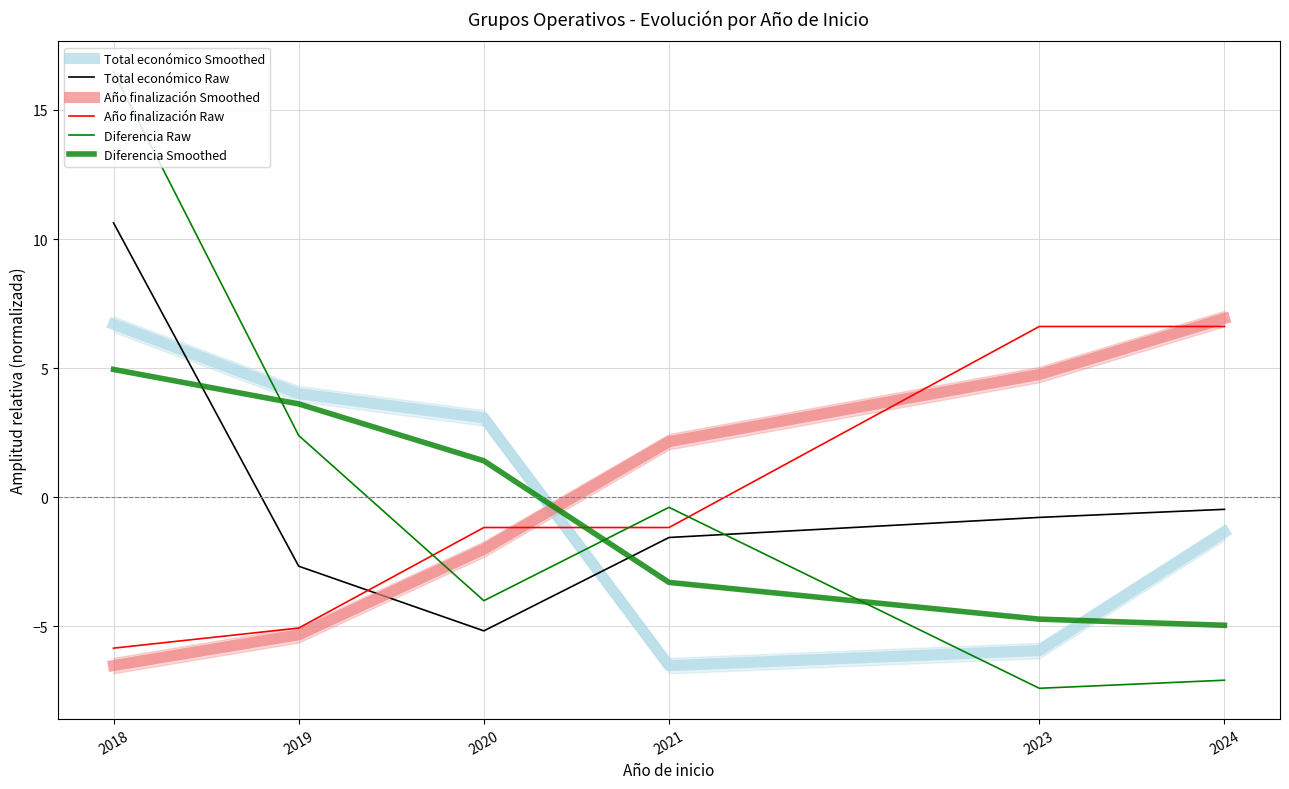

After their last crossing, which series has the higher values: Diferencia Raw or Total económico Raw?

Total económico Raw